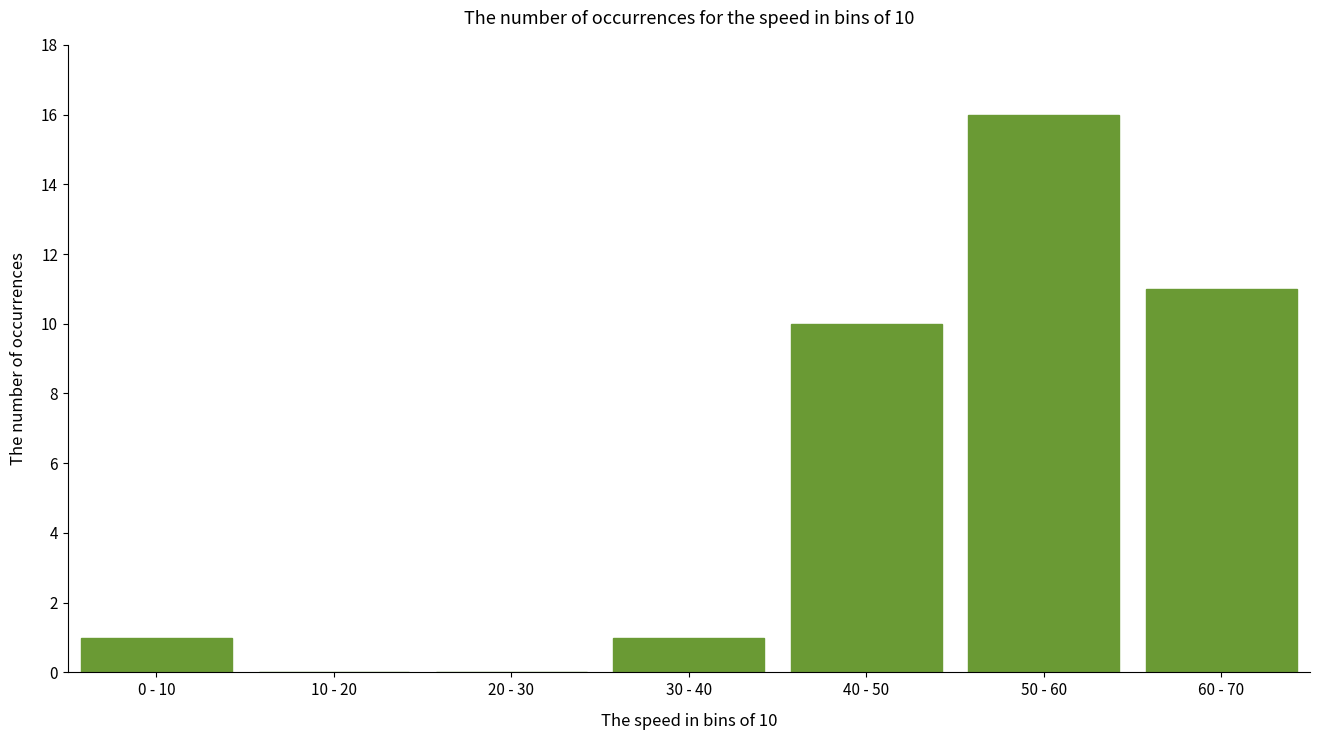

Reading right to left, extract all data points from this chart.

60 - 70=11	50 - 60=16	40 - 50=10	30 - 40=1	20 - 30=0	10 - 20=0	0 - 10=1